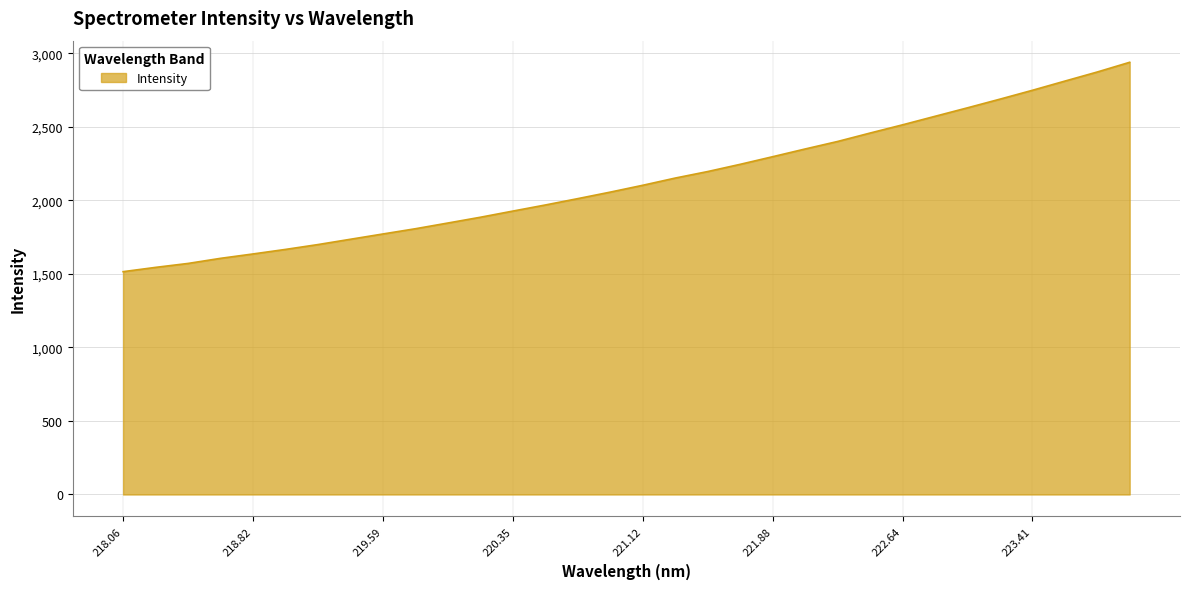

What is the greatest value displayed?

2939.8